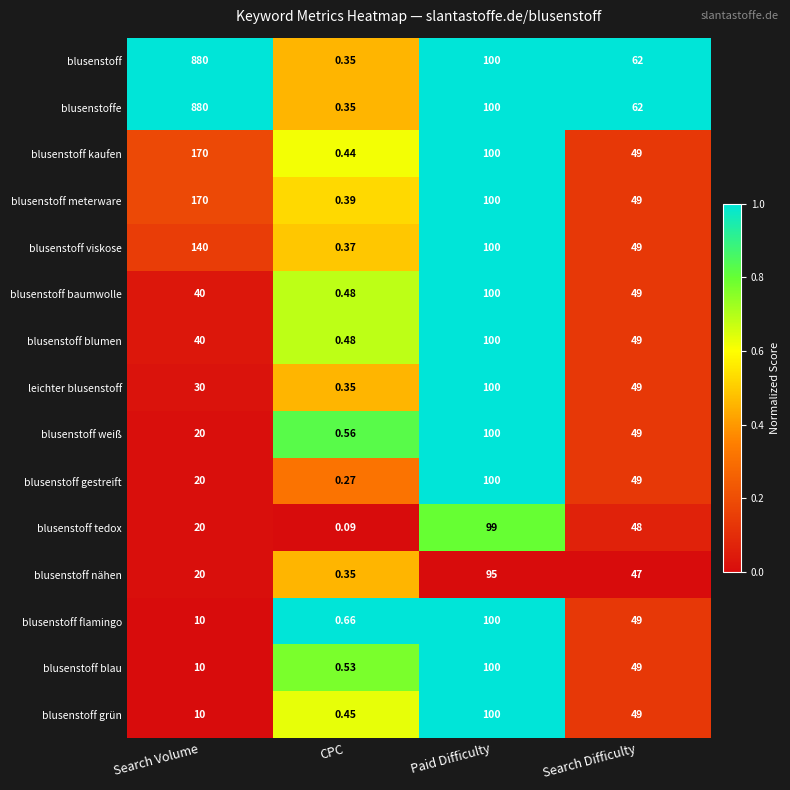

At which category is the sum across all series the highest?

Search Volume